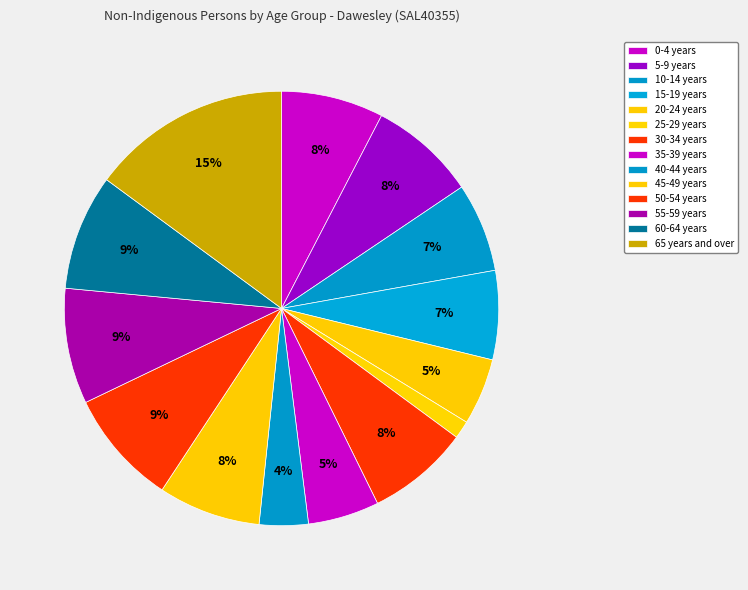

Is there a majority slice in this chart?

No